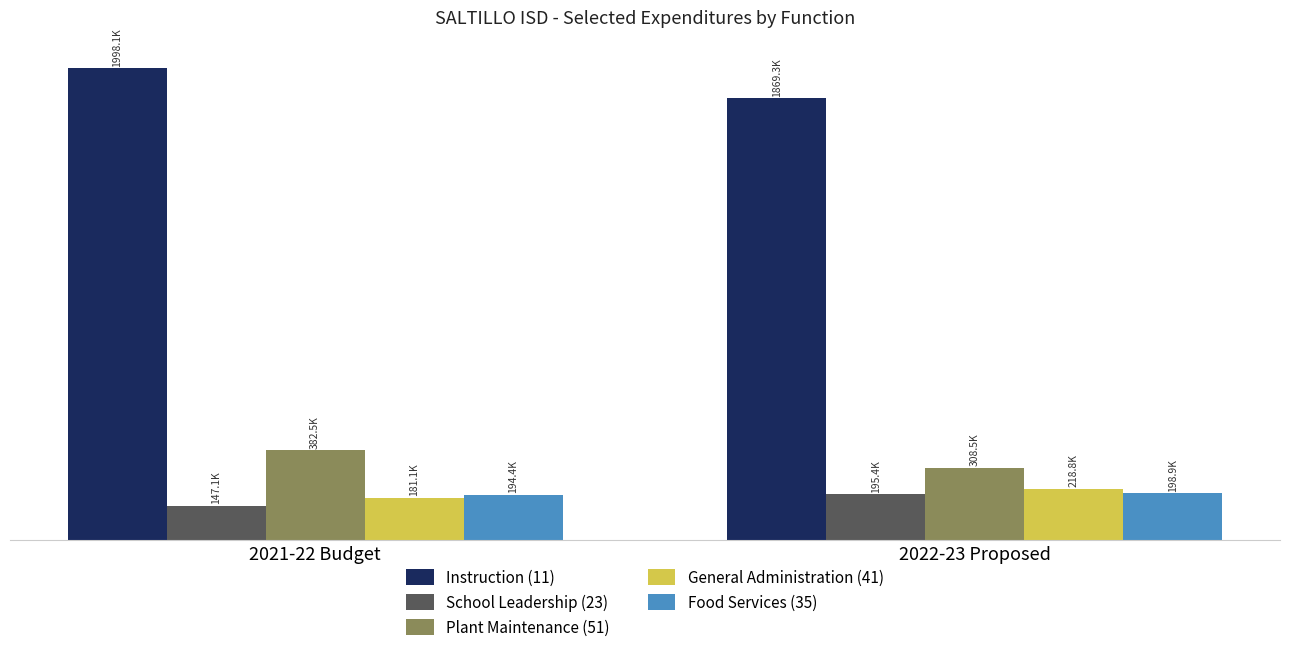

What are all the series names shown in the legend?

Instruction (11), School Leadership (23), Plant Maintenance (51), General Administration (41), Food Services (35)